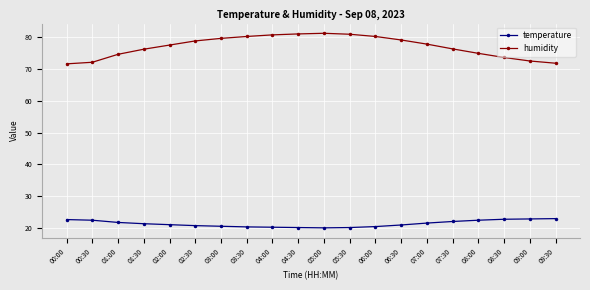

True or false: humidity has more than 0 interior local peaks.

True